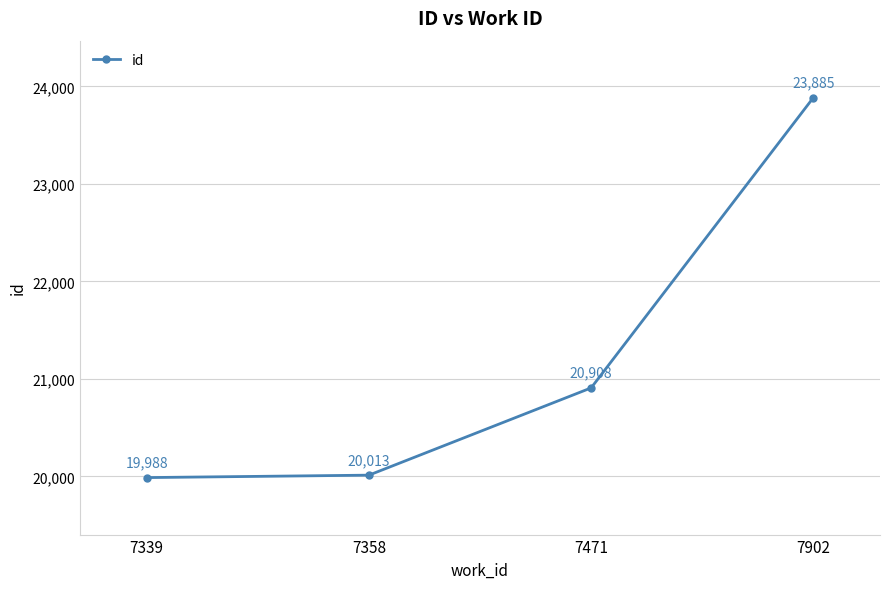

How many lines are shown in the chart?

1